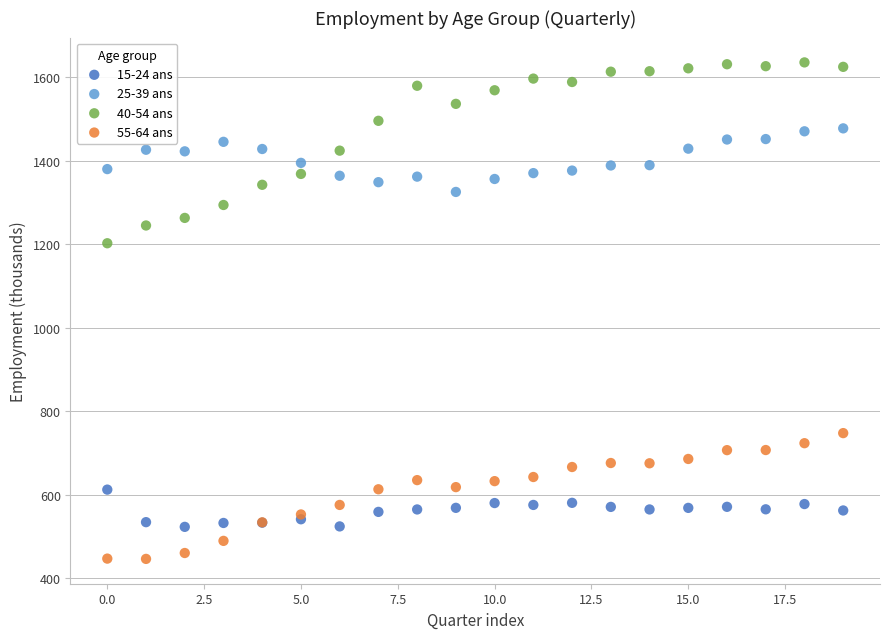

Which series contains the lowest Y value?

55-64 ans